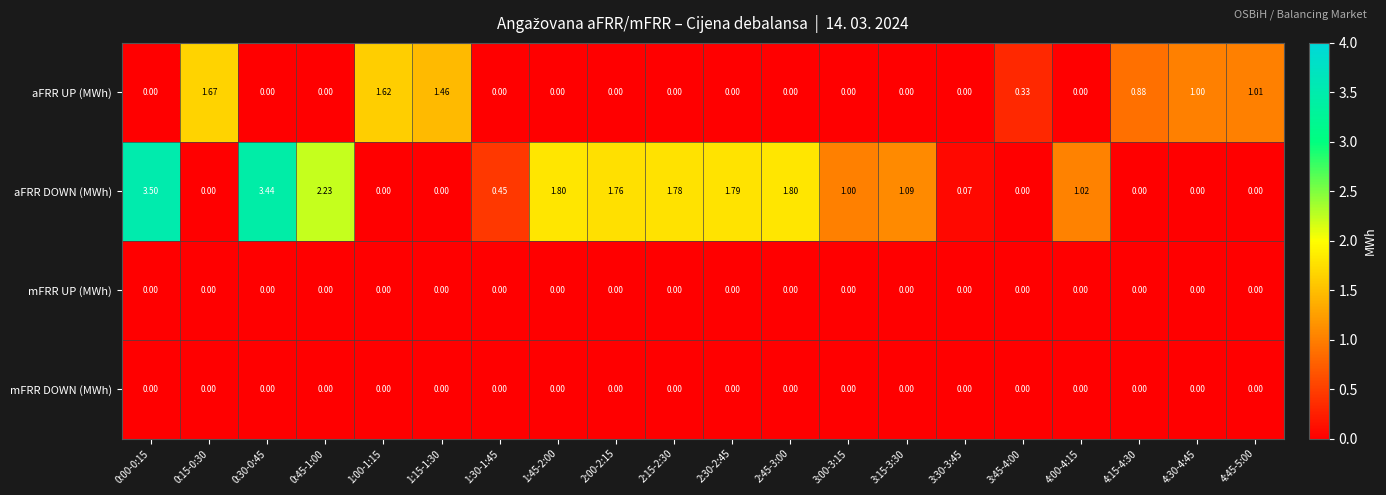

Which series changed the most between 2:15-2:30 and 4:45-5:00?

aFRR DOWN (MWh)